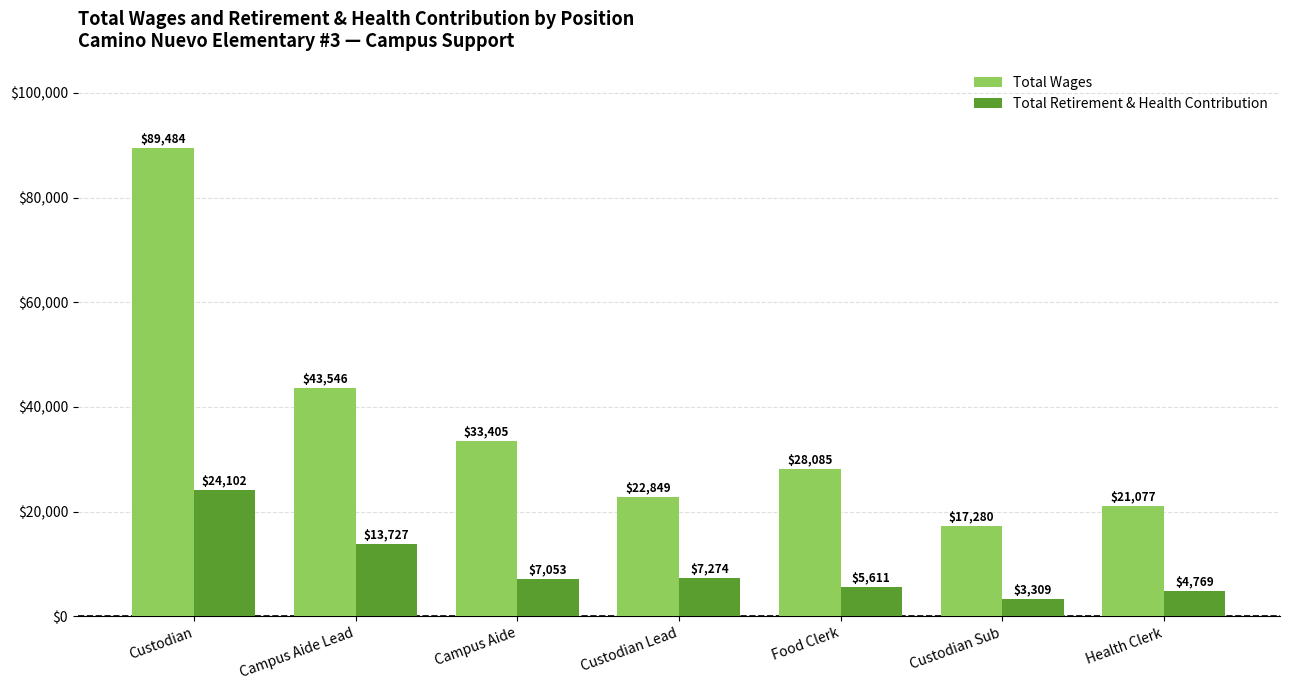

Reading left to right, transcribe all the data shown in this chart.

Total Wages: Custodian=89484	Campus Aide Lead=43546	Campus Aide=33405	Custodian Lead=22849	Food Clerk=28085	Custodian Sub=17280	Health Clerk=21077
Total Retirement & Health Contribution: Custodian=24102	Campus Aide Lead=13727	Campus Aide=7053	Custodian Lead=7274	Food Clerk=5611	Custodian Sub=3309	Health Clerk=4769